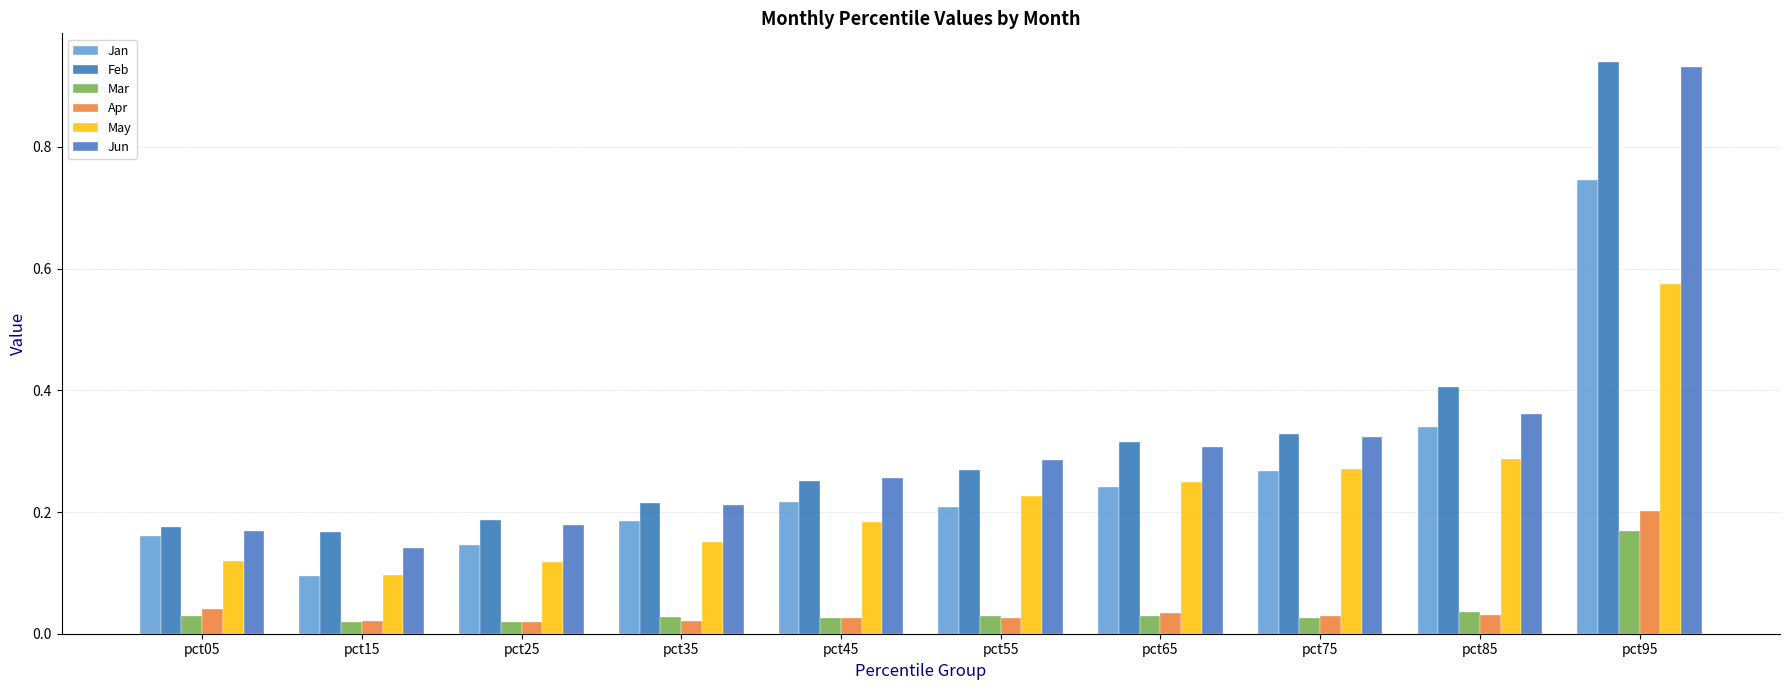

The value of Jun at pct05 is 0.2. True or false?

True